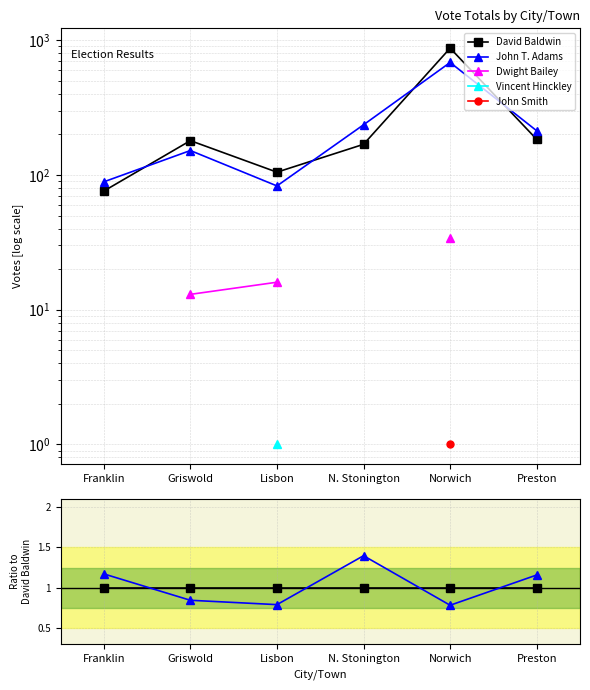

True or false: Vincent Hinckley and John Smith cross at least once.

False